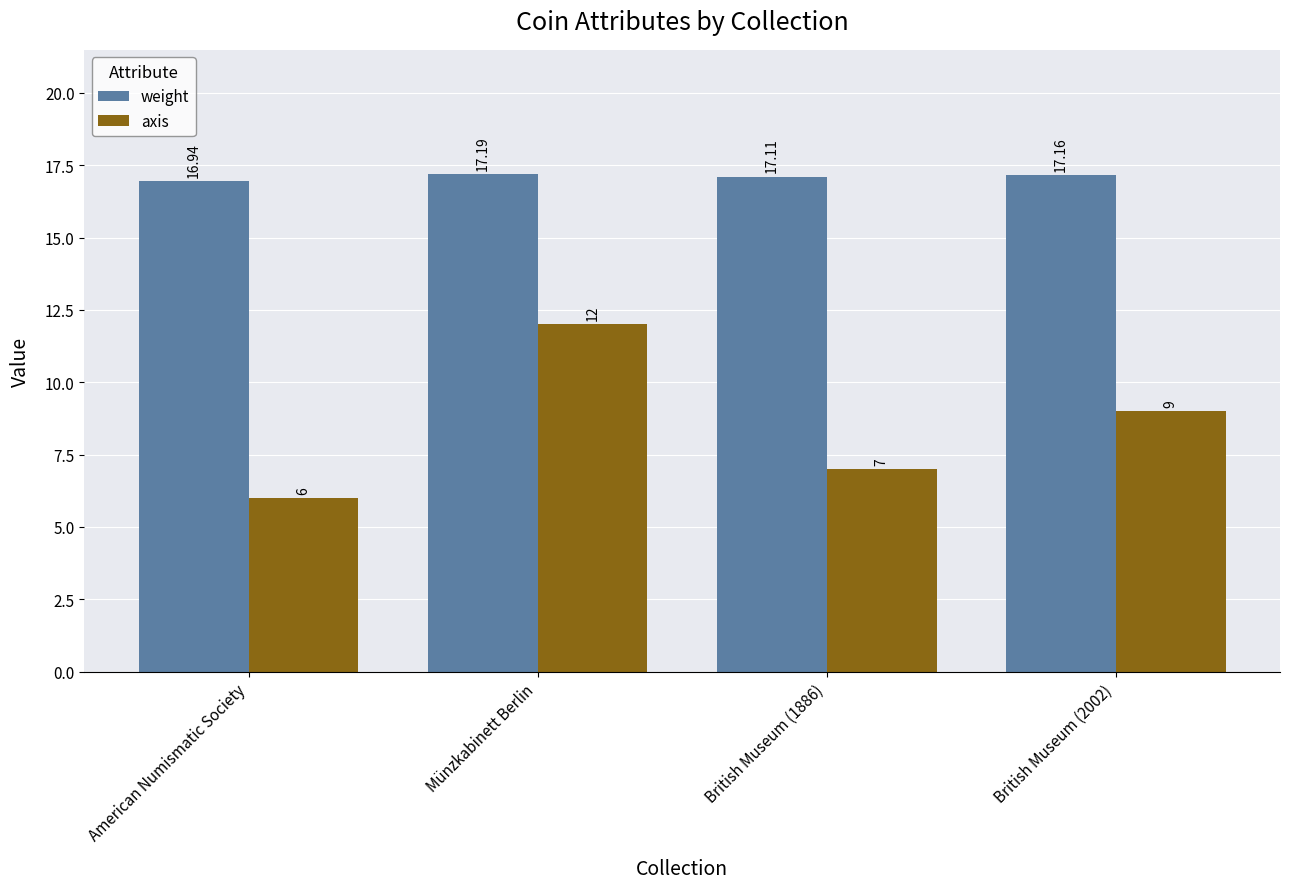

The weight series shows 17.2 at Münzkabinett Berlin. True or false?

True